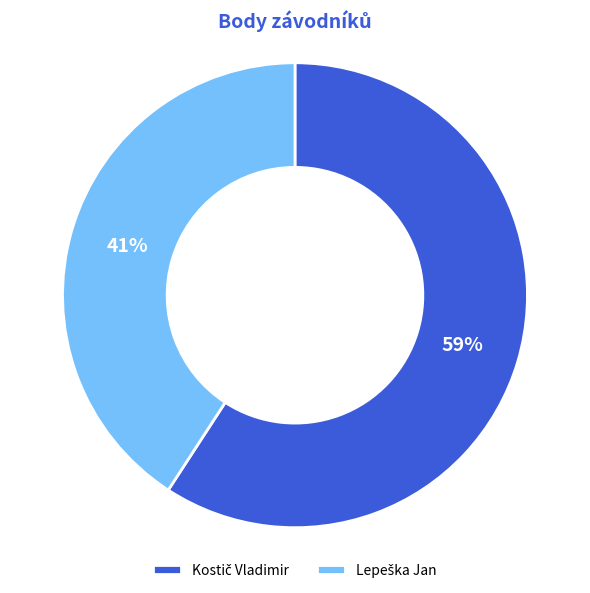

Is there a majority slice in this chart?

Yes